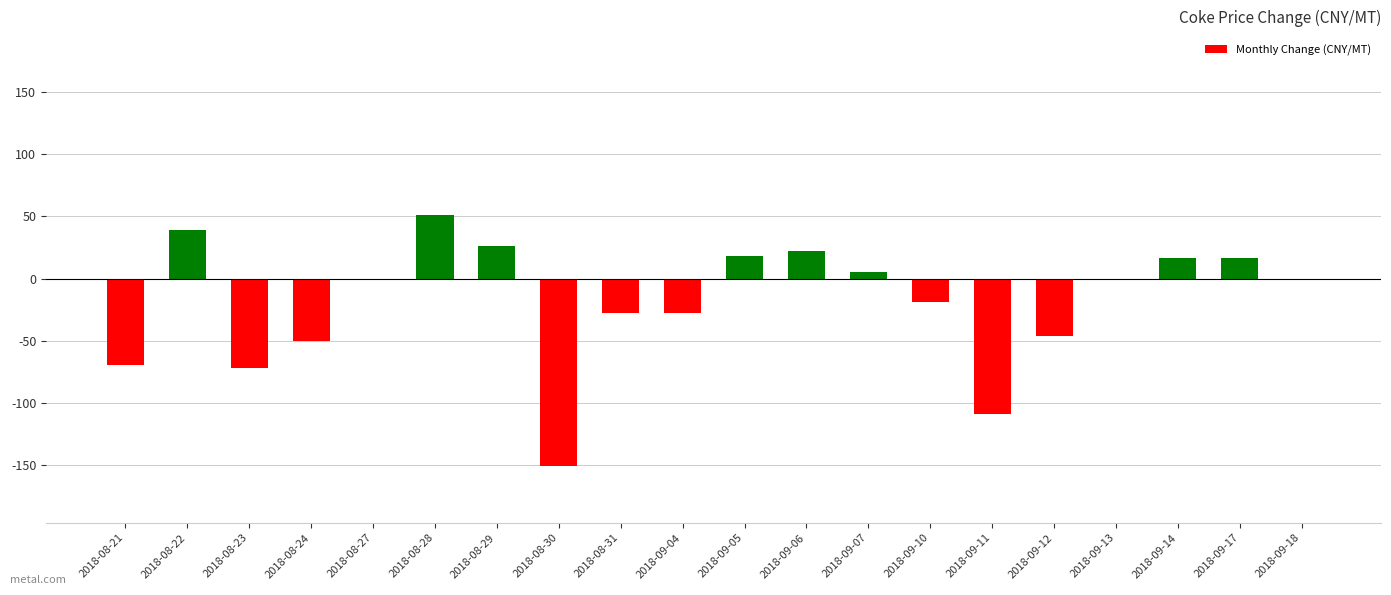

What is the change in value from 2018-08-29 to 2018-09-11?

-135.5